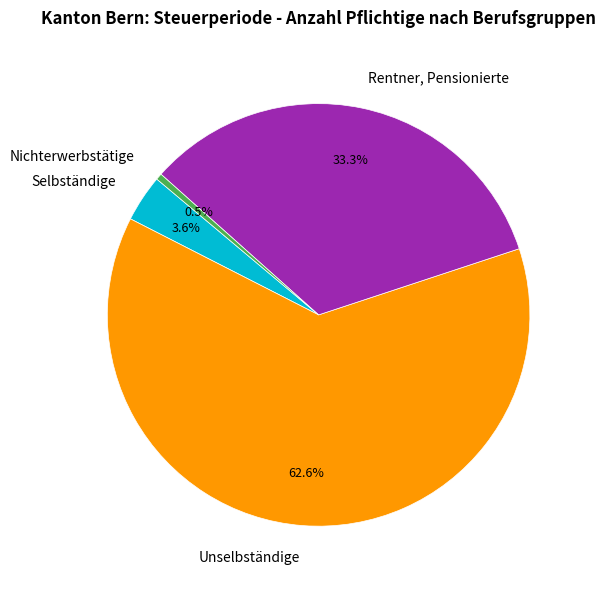

To the nearest percent, what is the difference between the largest and smallest slice percentages?

62%